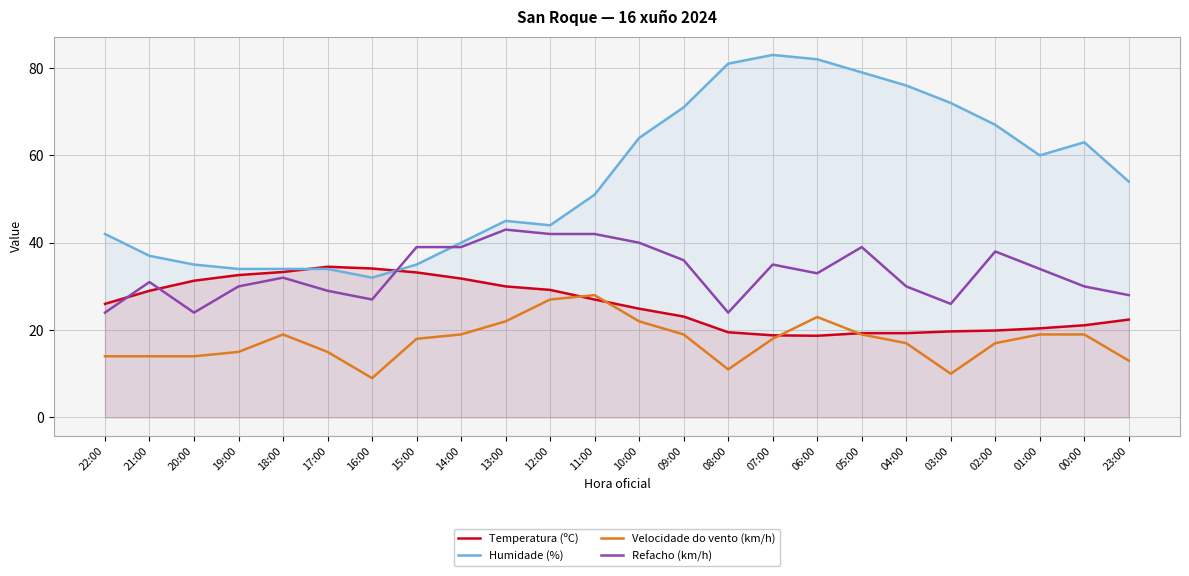

Is it true that Refacho (km/h) equals 50.3 at 01:00?

False